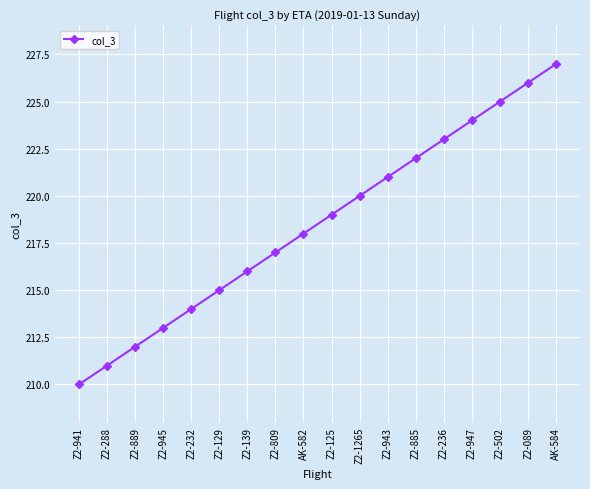

What is the sum of the values at Z2-129 and Z2-139?

431